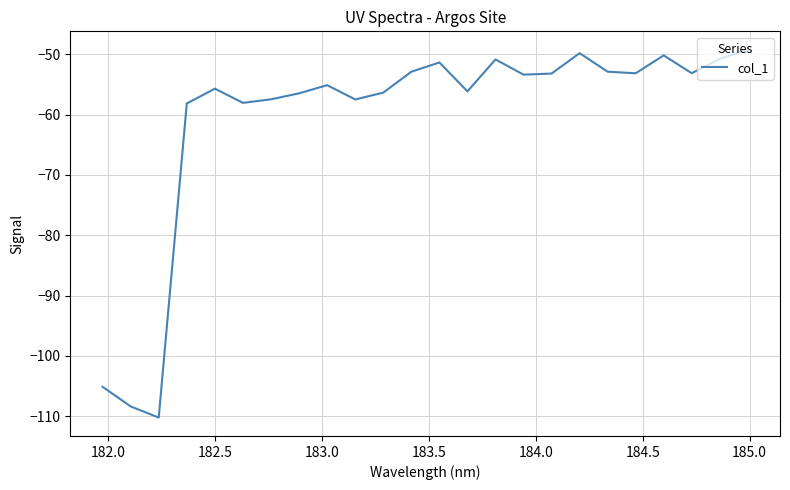

What is the difference between the maximum and minimum values?

61.0